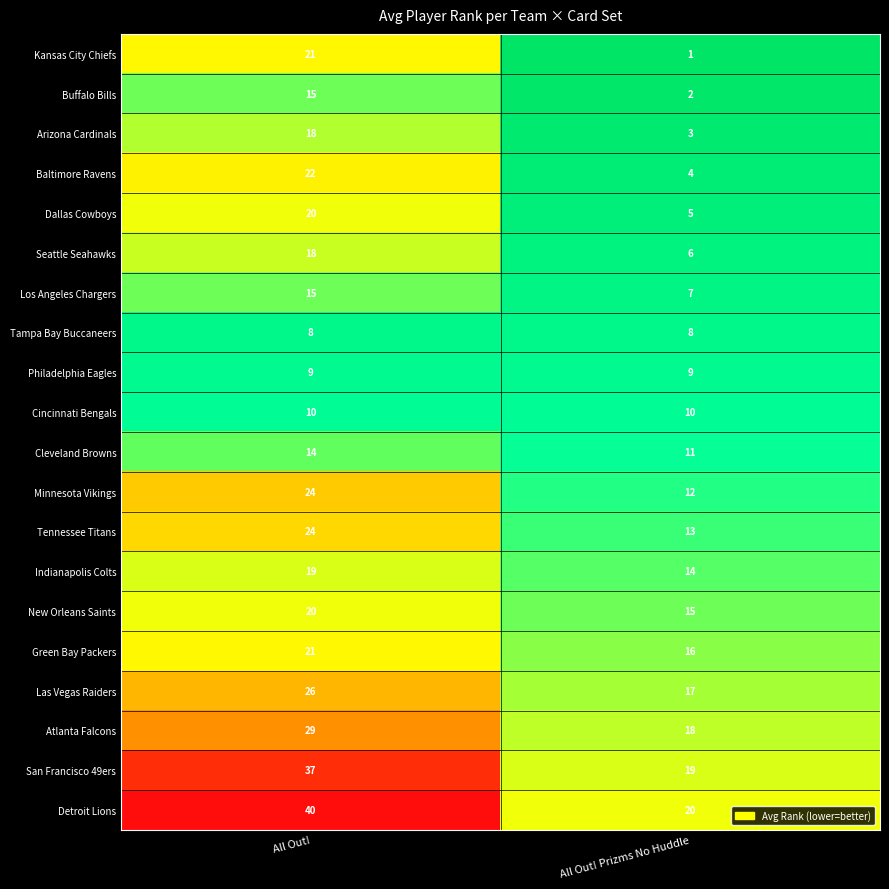

What is the average value of the Los Angeles Chargers series?

11